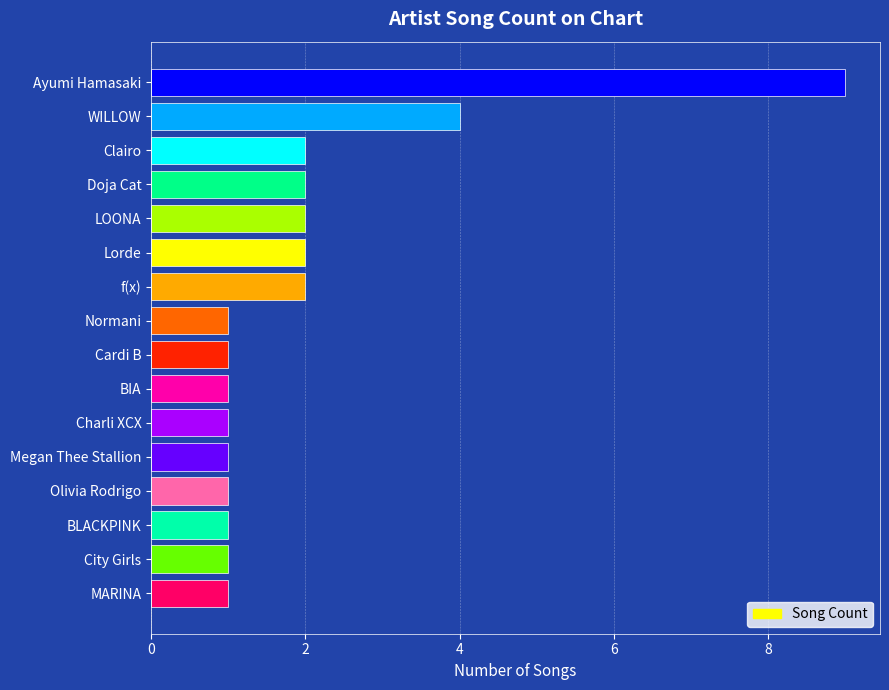

What is the maximum value shown in the chart?

9